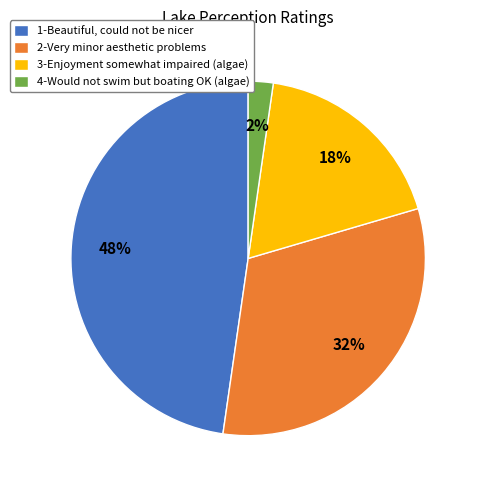

To the nearest percent, what is the difference between the 2-Very minor aesthetic problems and 3-Enjoyment somewhat impaired (algae) slice percentages?

14%